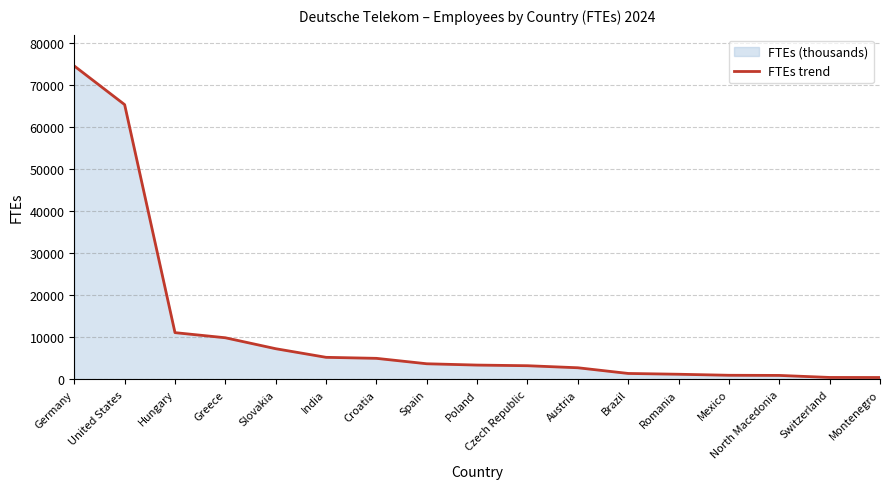

What is the label of the 6th point from the left?

India